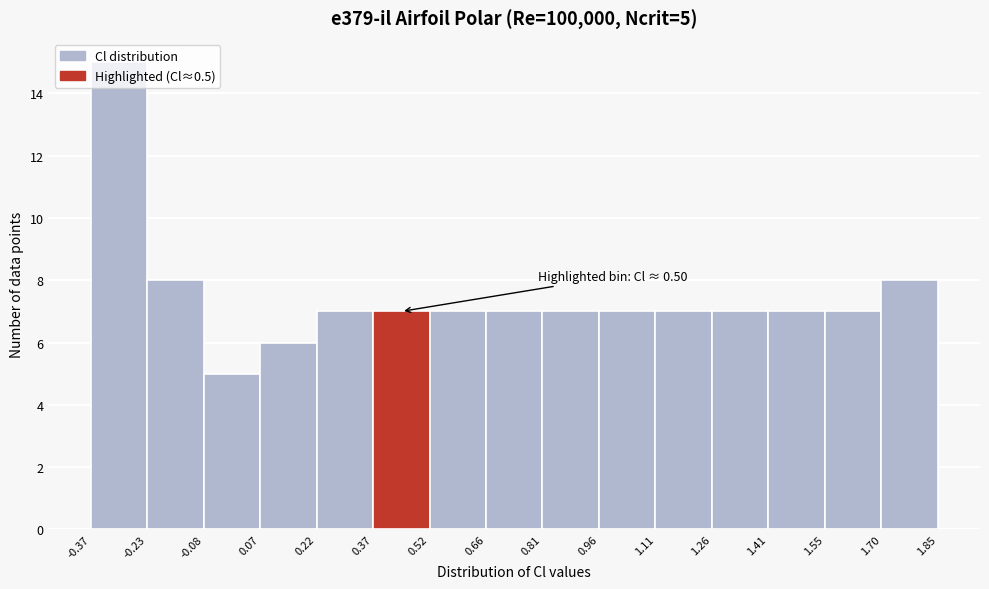

Which range on the x-axis has the tallest bar?

-0.37 to -0.23